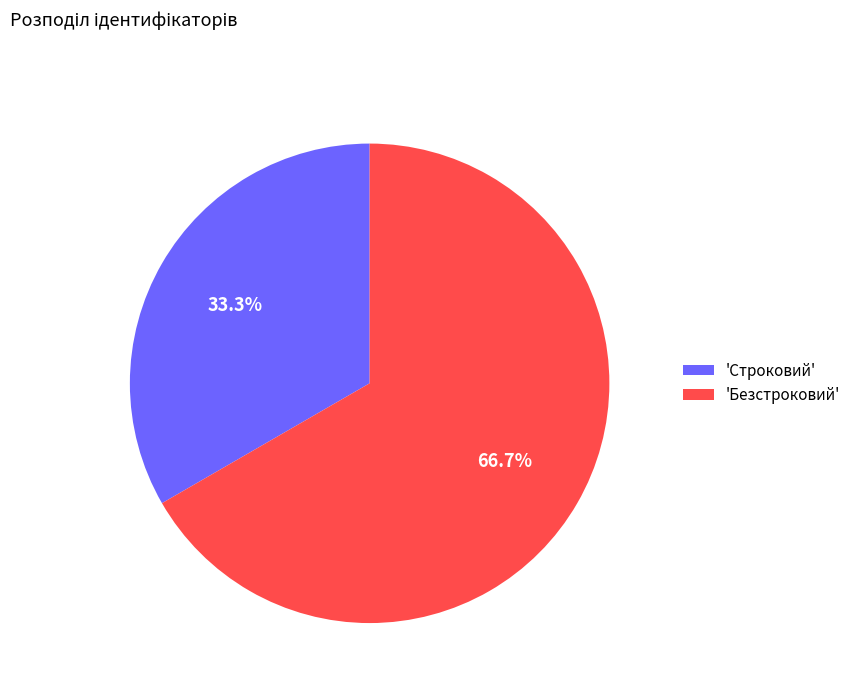

How much of the chart is everything except 'Безстроковий'?

33.3%